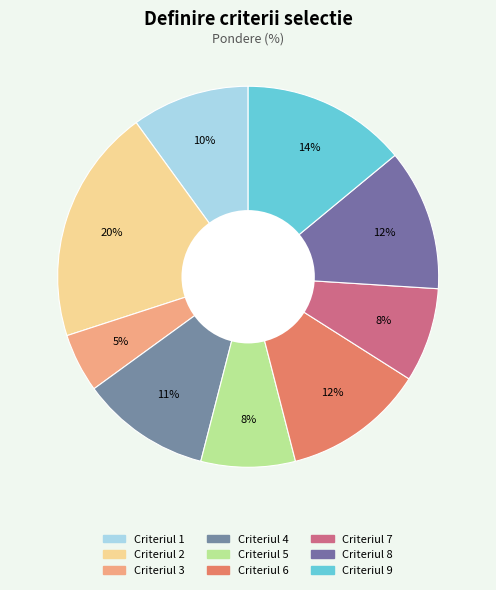

How many segments does this pie chart have?

9